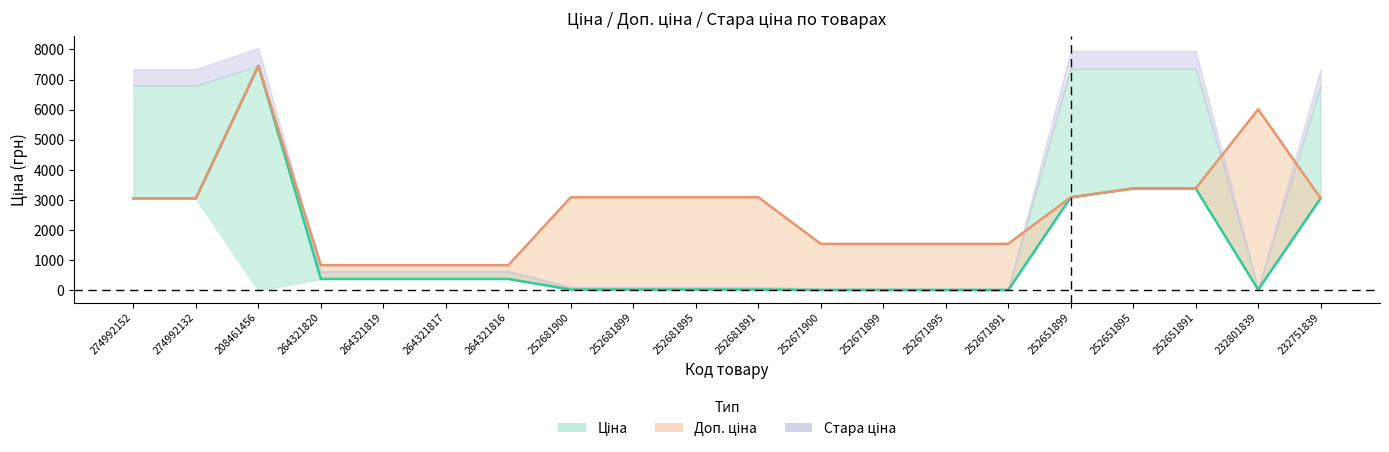

What is the total value across all series at 208461456?

14907.6